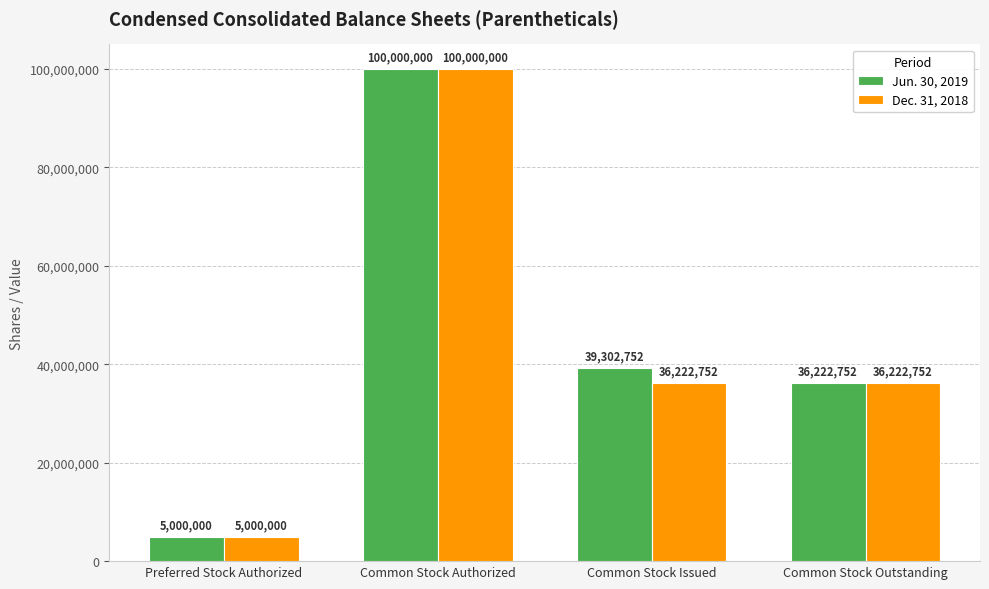

Reading right to left, transcribe all the data shown in this chart.

Jun. 30, 2019: 36222752	39302752	100000000	5000000
Dec. 31, 2018: 36222752	36222752	100000000	5000000